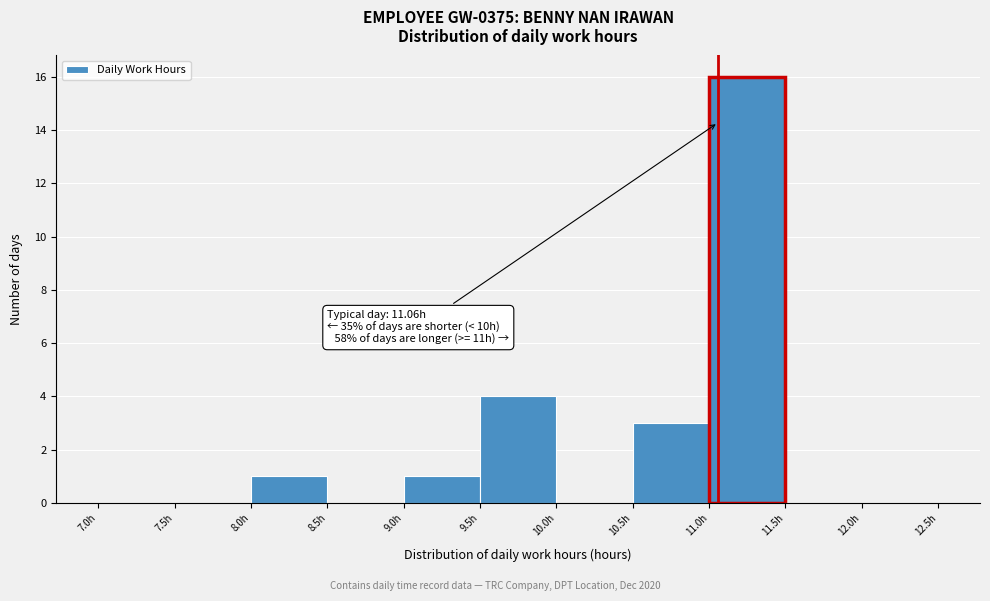

Which range on the x-axis has the tallest bar?

11.0 to 11.5